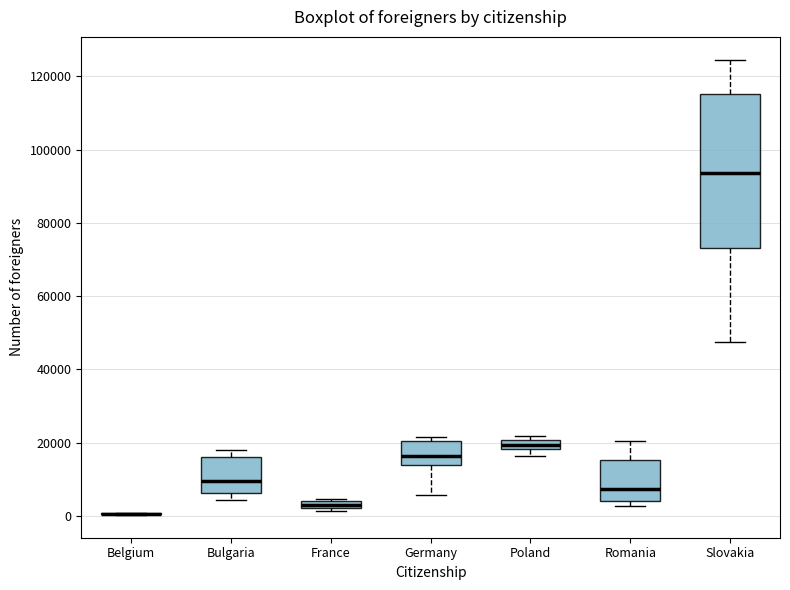

Which box is the tallest, from its lower edge to its upper edge?

Slovakia